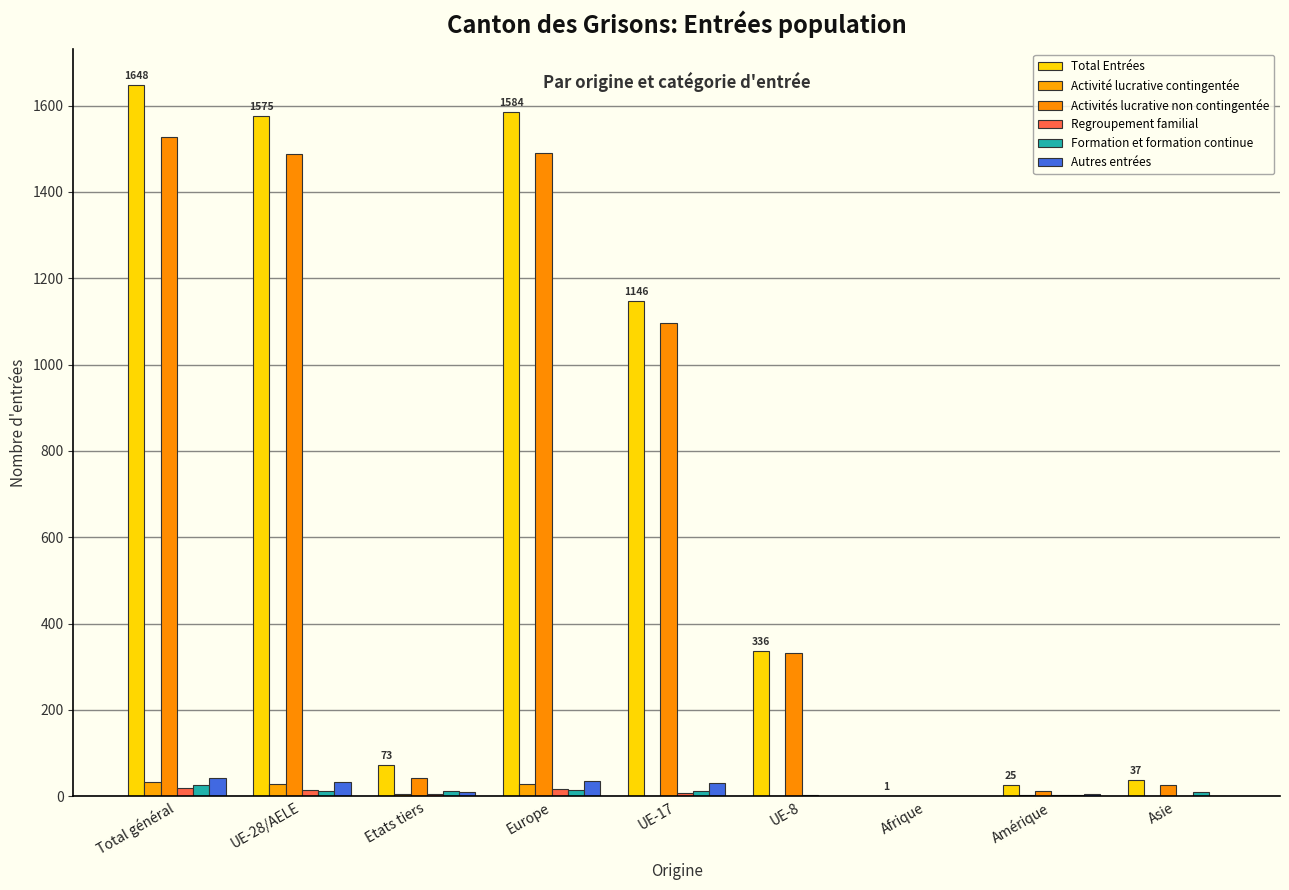

How many groups of bars are there?

9